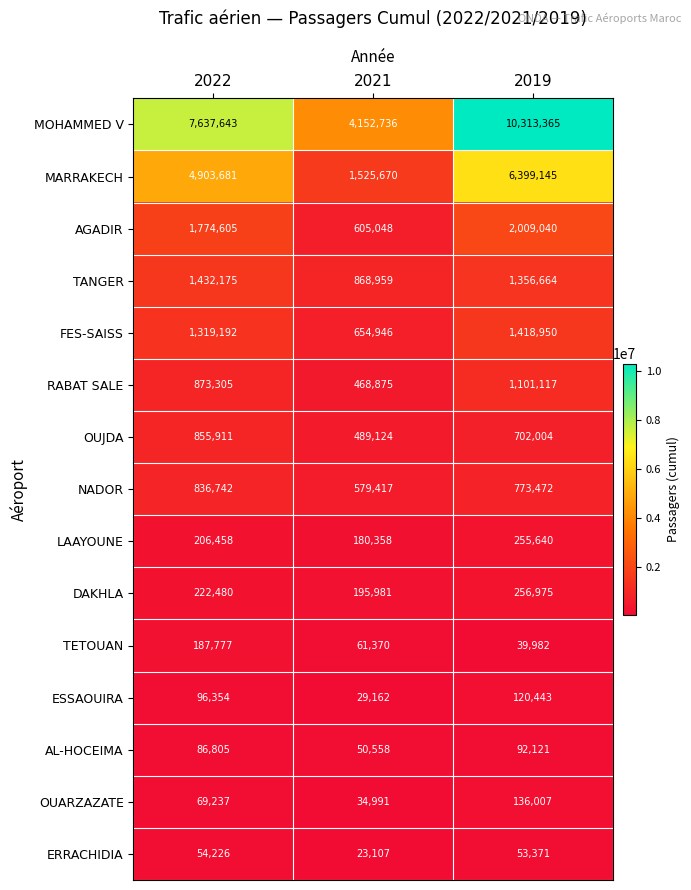

The value of DAKHLA at 2019 is 115300. True or false?

False